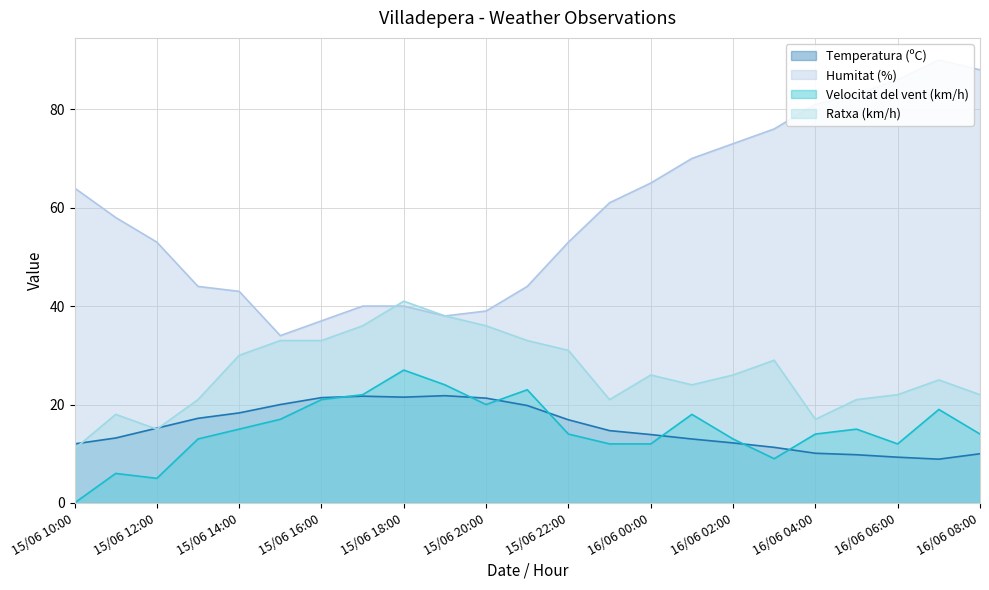

Which label corresponds to the smallest value in the chart?

15/06 10:00